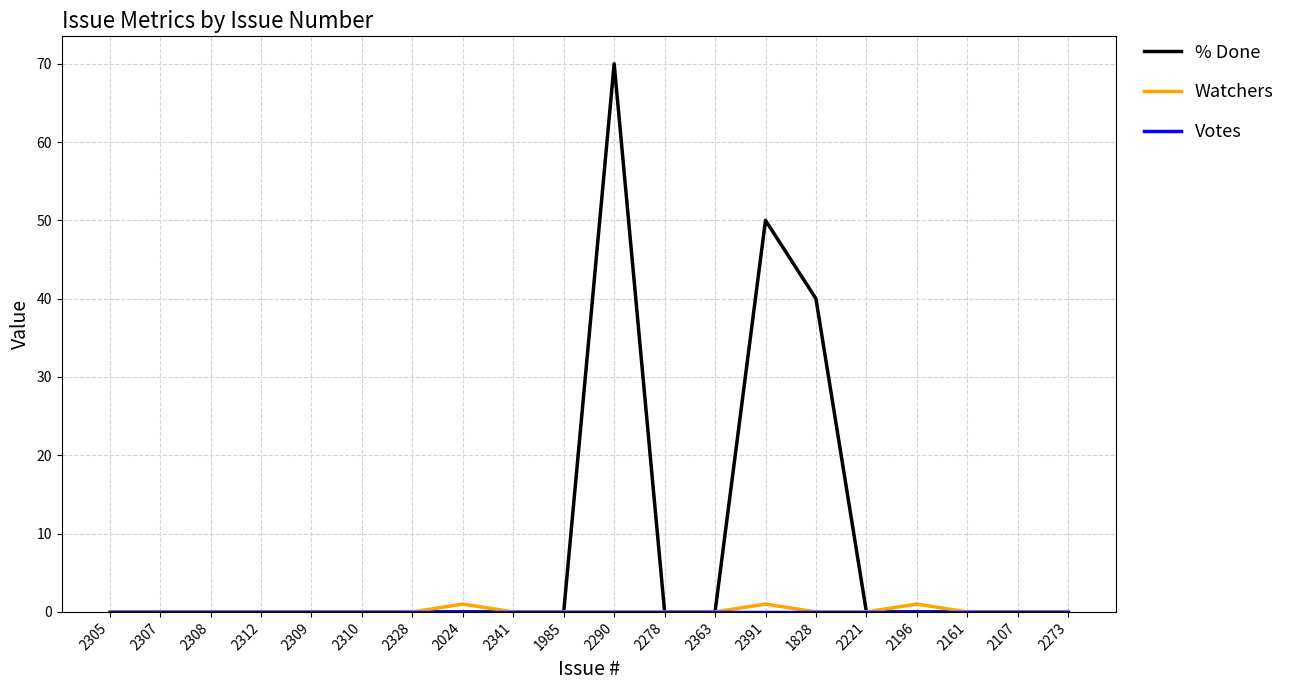

Count the number of categories in the chart.

20